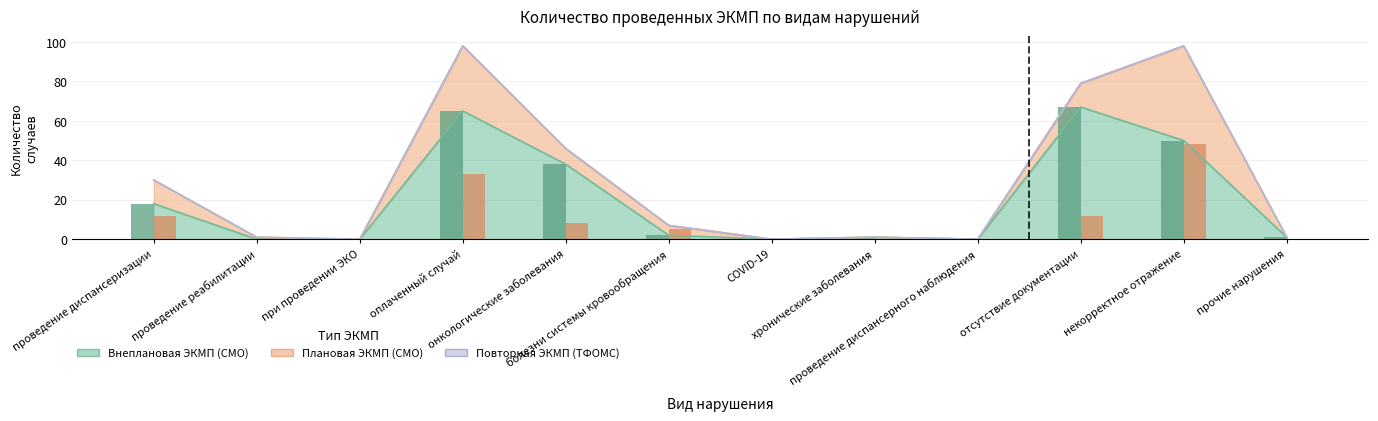

How many data points in Внеплановая ЭКМП (СМО) are above 2?

5